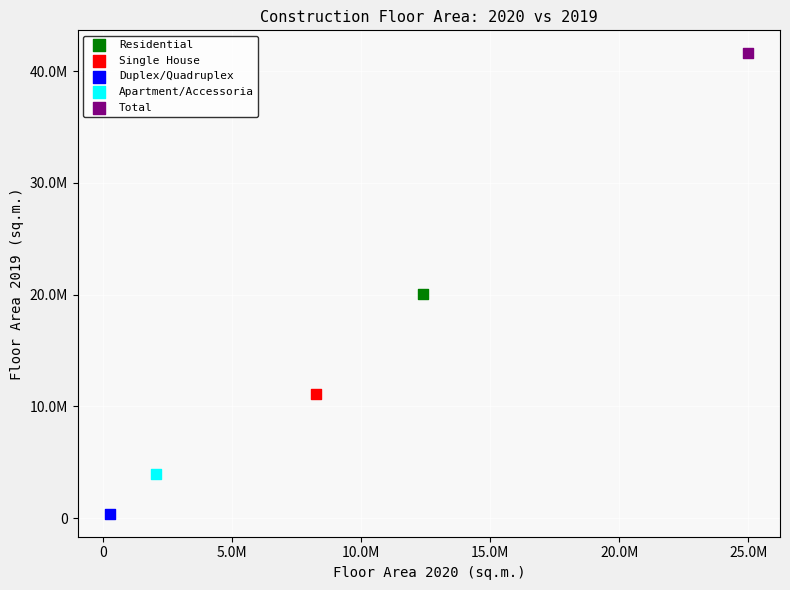

What are all the series names shown in the legend?

Residential, Single House, Duplex/Quadruplex, Apartment/Accessoria, Total